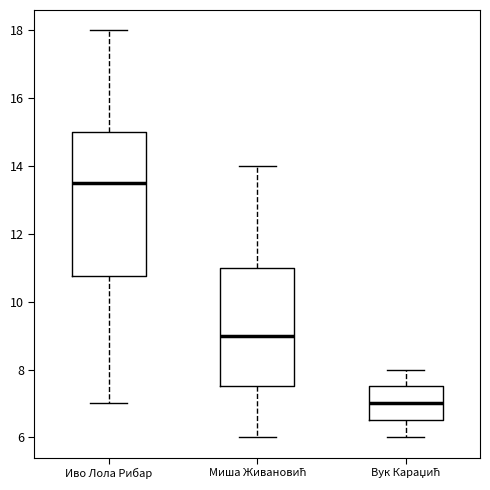

Reading left to right, transcribe this box plot: for each box, give where its median line is, the range the box spans, and where its two whiskers end, as read against the y-axis. The values are not printed on the chart, so give them approximately, as read against the axis.

Иво Лола Рибар: median 13.6, box 10.8 to 15.0, whiskers 7.0 to 18.0
Миша Живановић: median 9.0, box 7.6 to 11.0, whiskers 6.0 to 14.0
Вук Караџић: median 7.0, box 6.6 to 7.6, whiskers 6.0 to 8.0